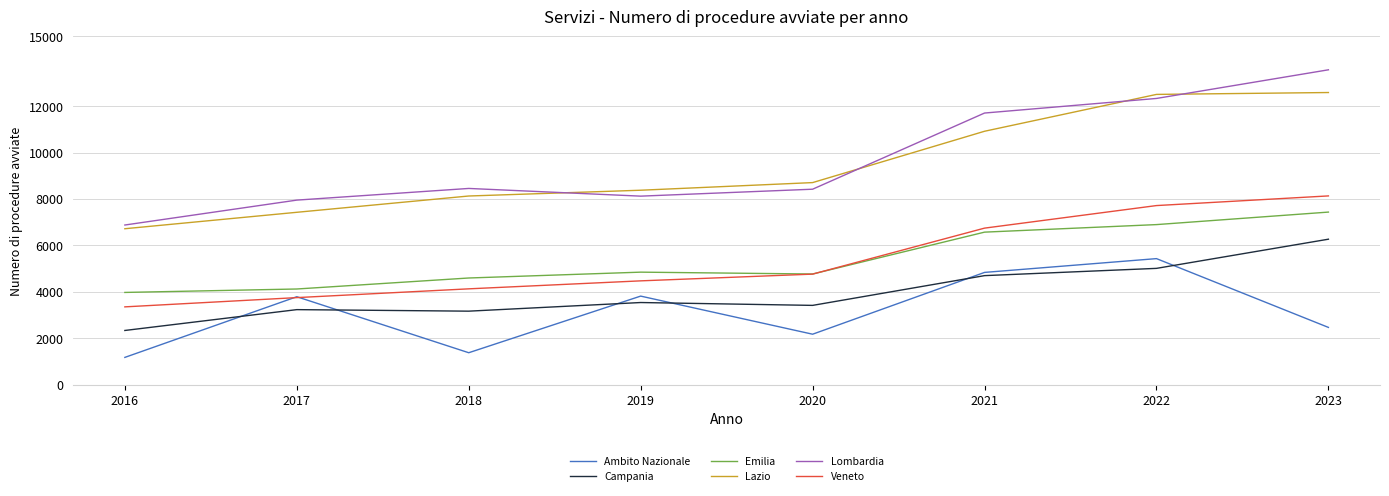

What is the minimum value shown in the chart?

1172